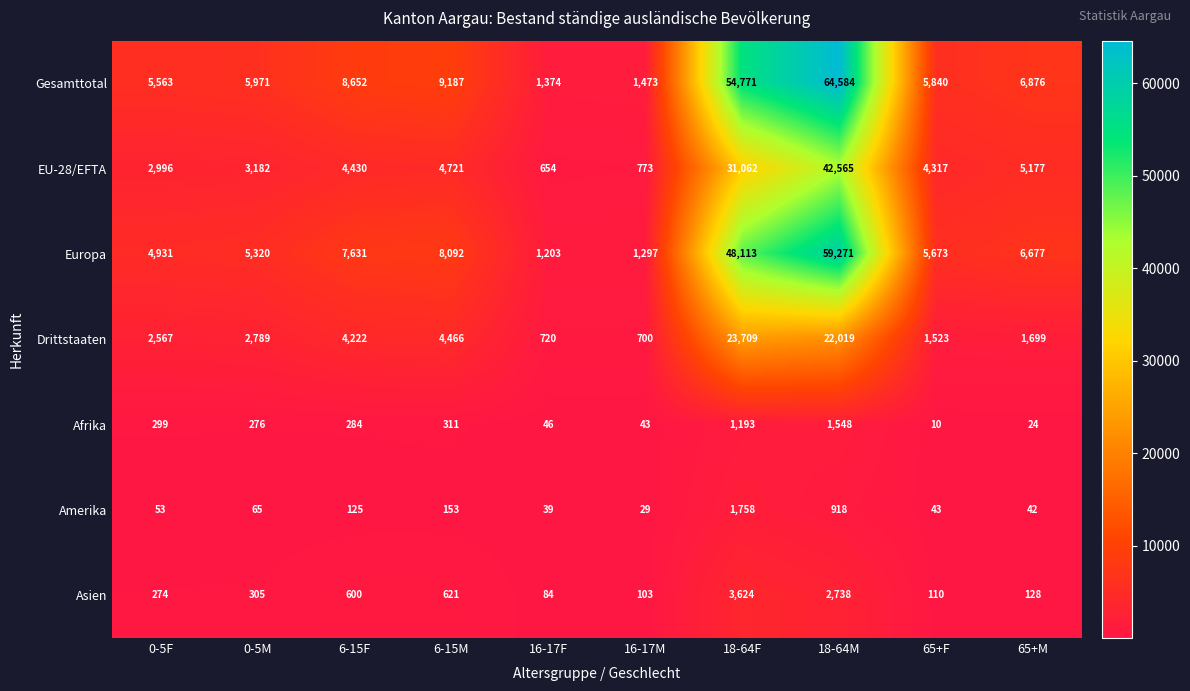

Which series has the largest total across all categories?

Gesamttotal